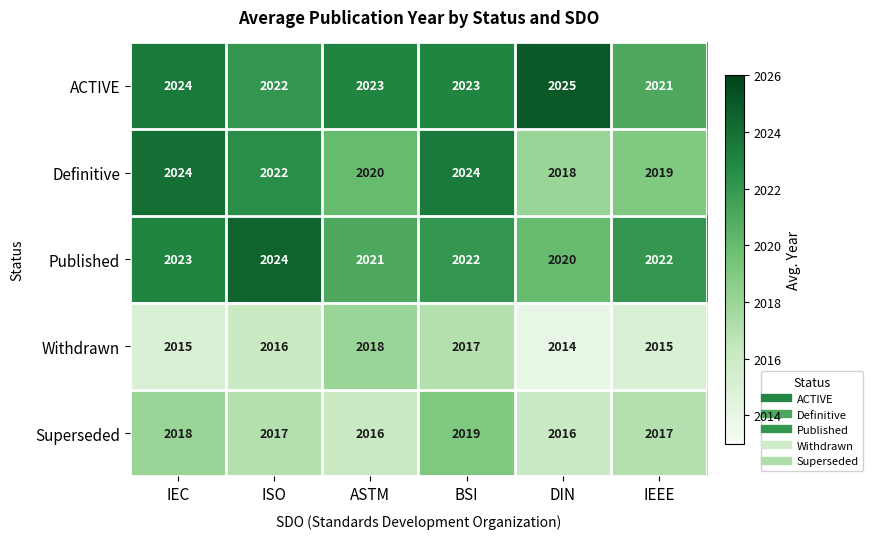

Reading left to right, transcribe all the data shown in this chart.

ACTIVE: 2024	2022	2023	2023	2025	2021
Definitive: 2024	2022	2020	2024	2018	2019
Published: 2023	2024	2021	2022	2020	2022
Withdrawn: 2015	2016	2018	2017	2014	2015
Superseded: 2018	2017	2016	2019	2016	2017